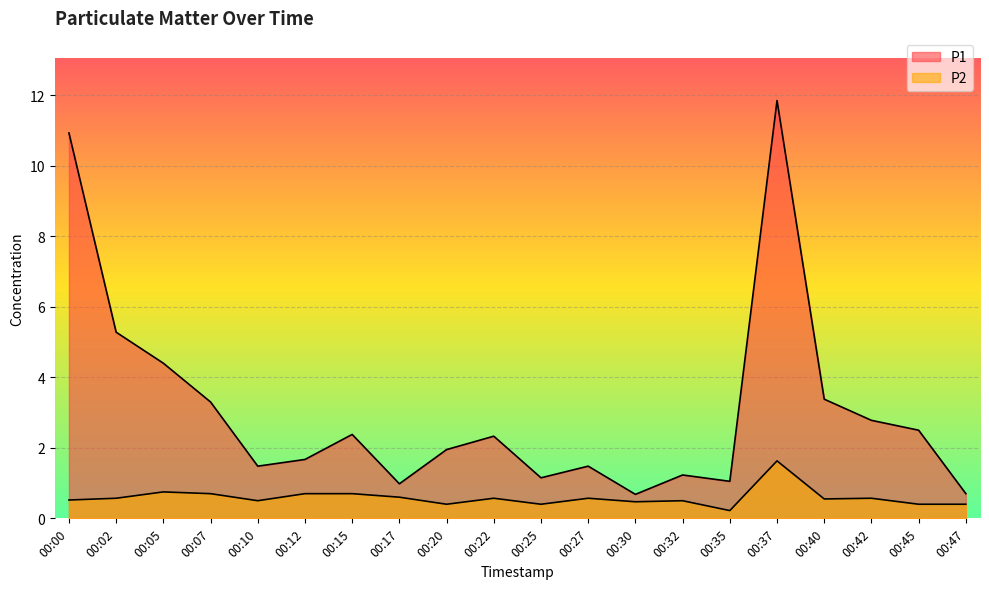

What is the greatest value displayed?

11.8